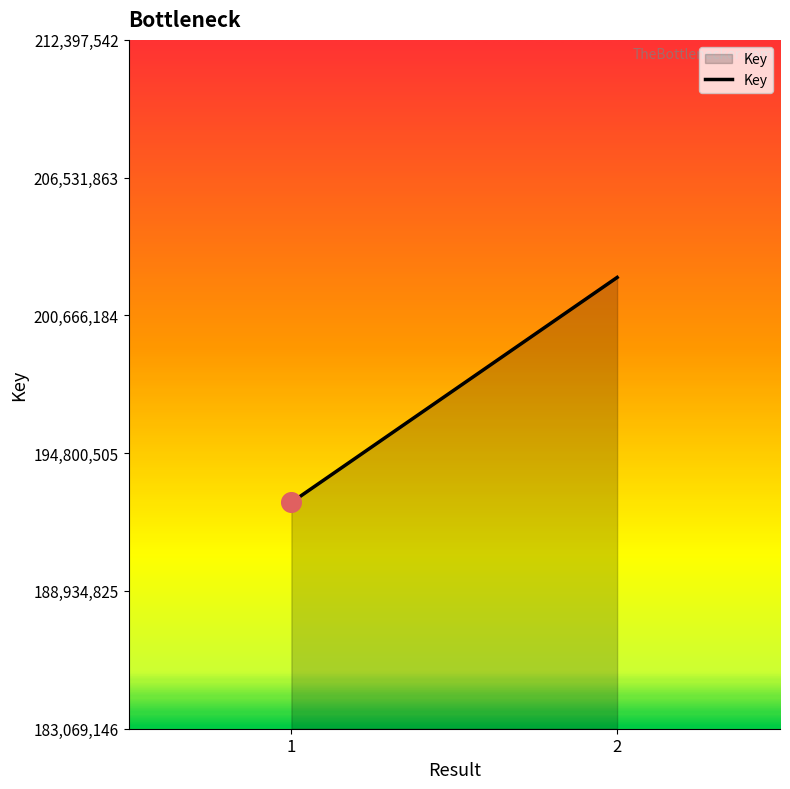

What is the ratio of the value at 1 to the value at 2?

1.0